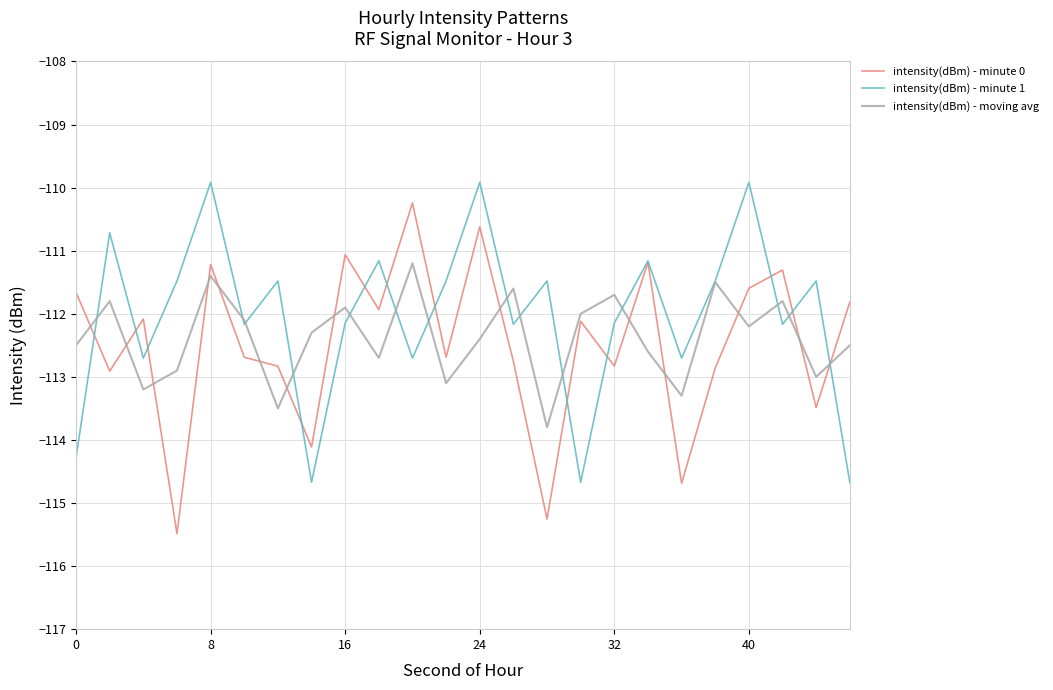

True or false: intensity(dBm) - minute 1 and intensity(dBm) - moving avg cross at least once.

True